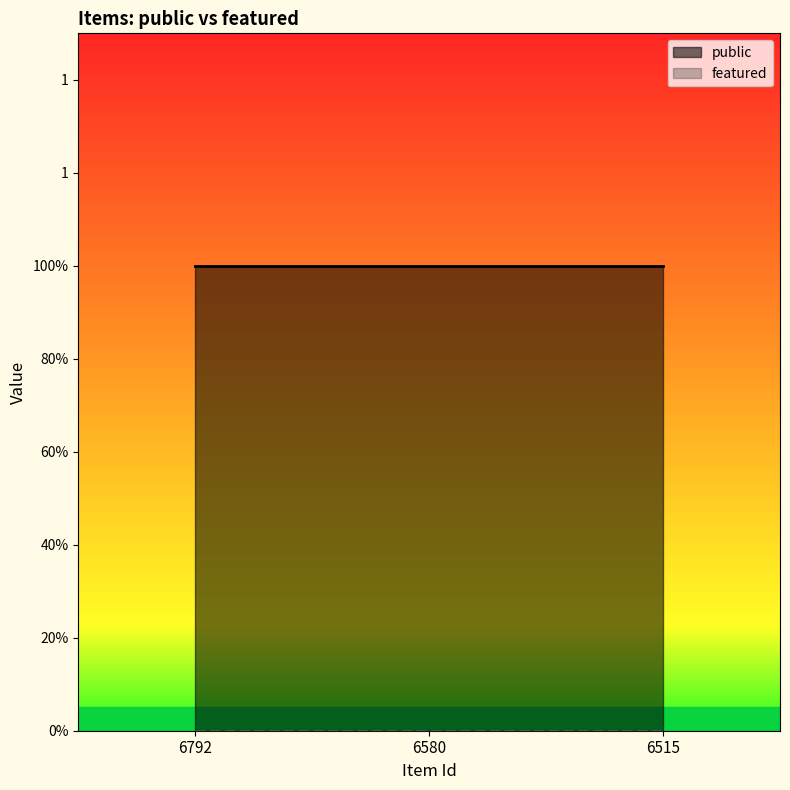

Reading left to right, transcribe all the data shown in this chart.

public: 6792=1	6580=1	6515=1
featured: 6792=0	6580=0	6515=0